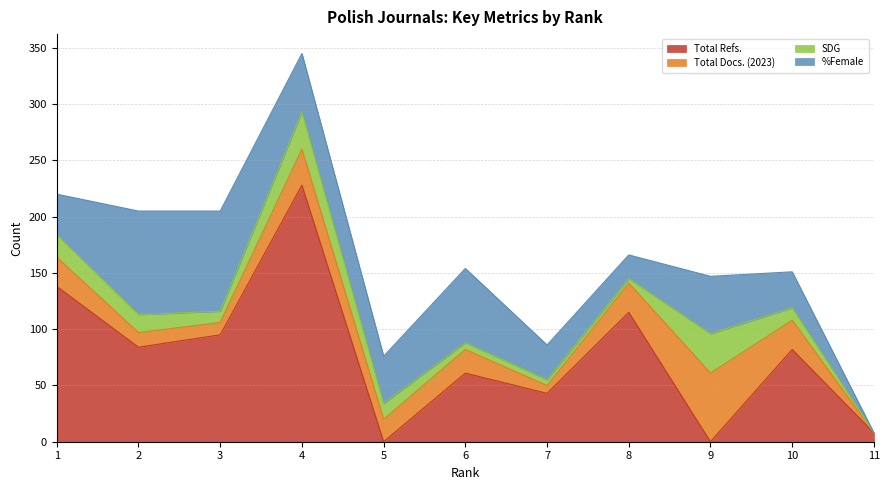

Reading right to left, what are all the values shown in this chart?

Total Refs.: 11=8	10=82	9=0	8=115	7=43	6=61	5=0	4=228	3=95	2=84	1=138
Total Docs. (2023): 11=0	10=26	9=61	8=26	7=7	6=21	5=20	4=32	3=11	2=13	1=26
SDG: 11=0	10=11	9=35	8=4	7=5	6=6	5=14	4=33	3=10	2=16	1=20
%Female: 11=0	10=32	9=51	8=21	7=31	6=66	5=42	4=52	3=89	2=92	1=36